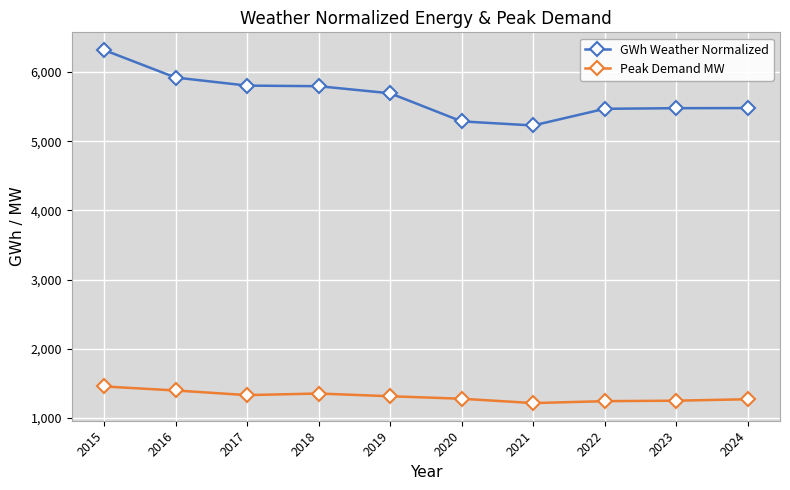

Which series changed the most between 2017 and 2019?

GWh Weather Normalized